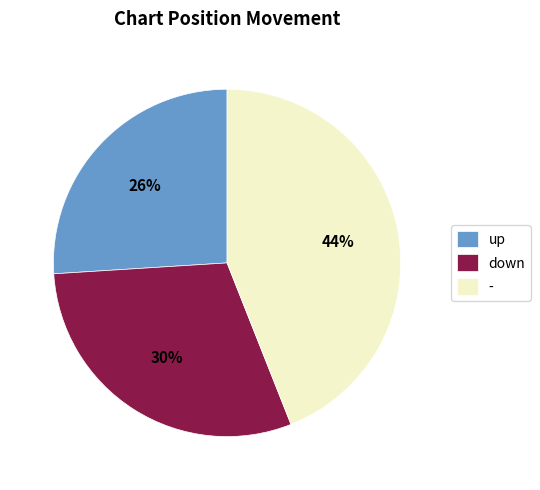

What is the largest slice in the pie chart?

-